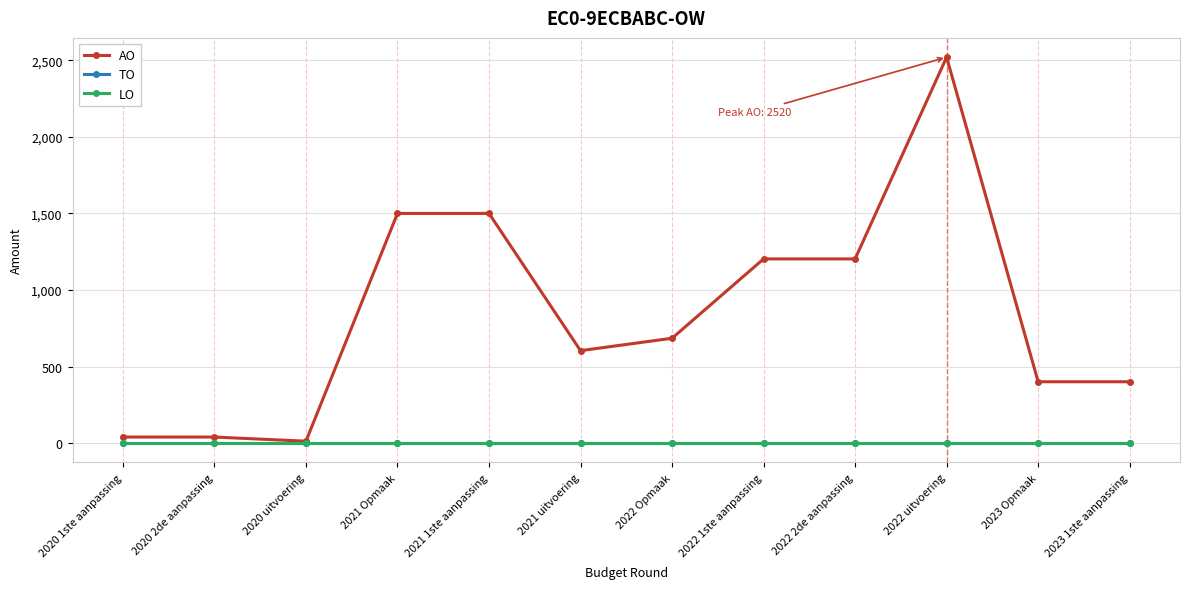

Which category has the highest value across all series?

2022 uitvoering